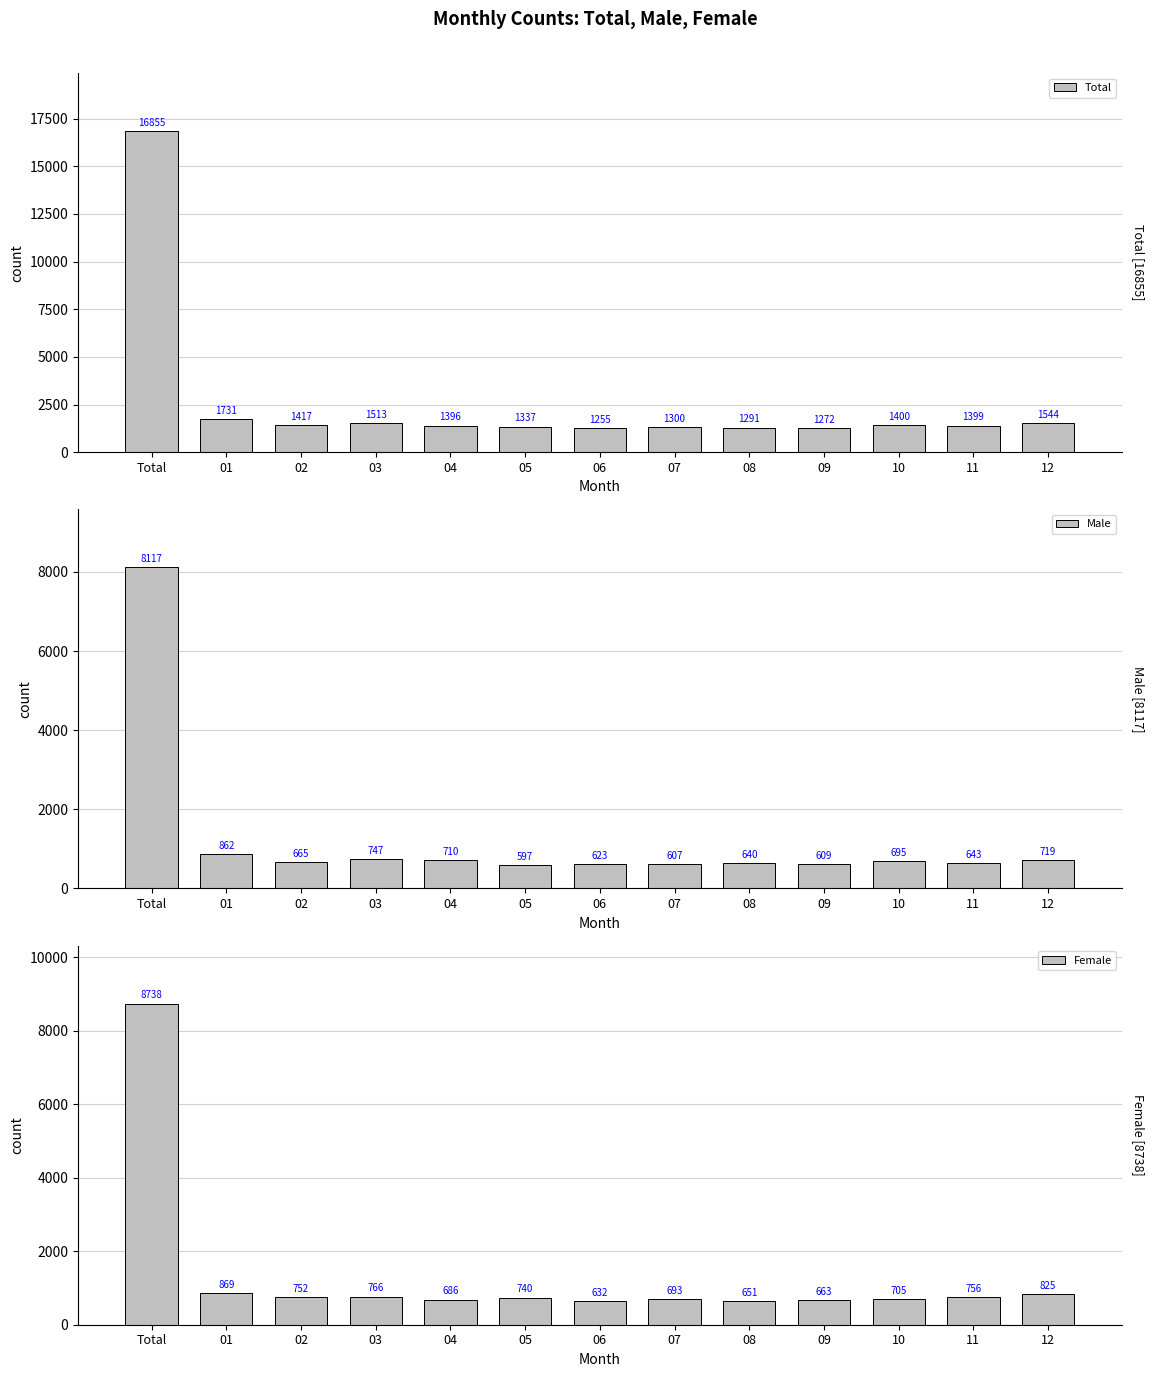

What is the sum of all Total values?

33710